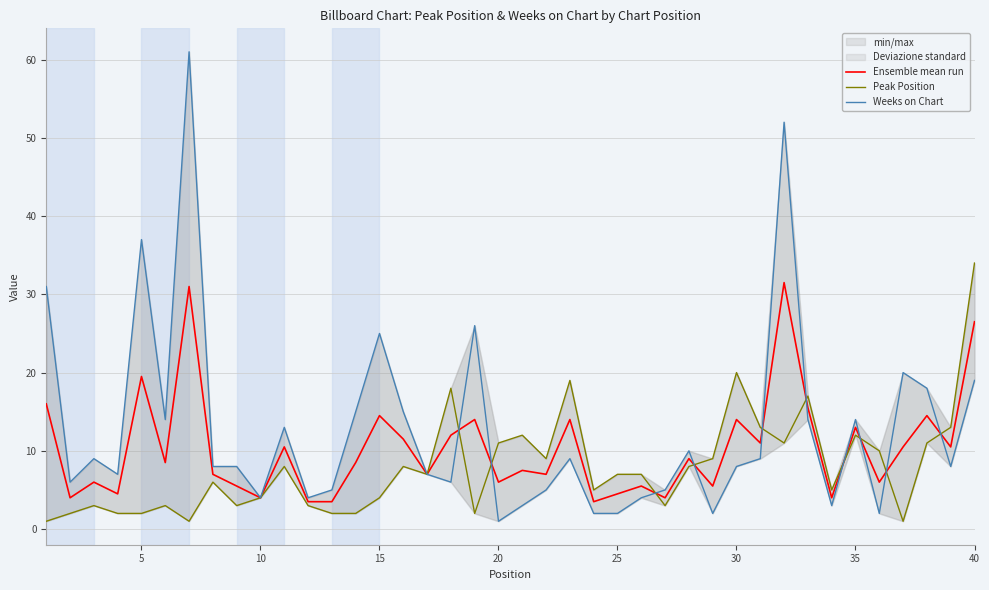

What is the minimum value for Ensemble mean run?

3.5